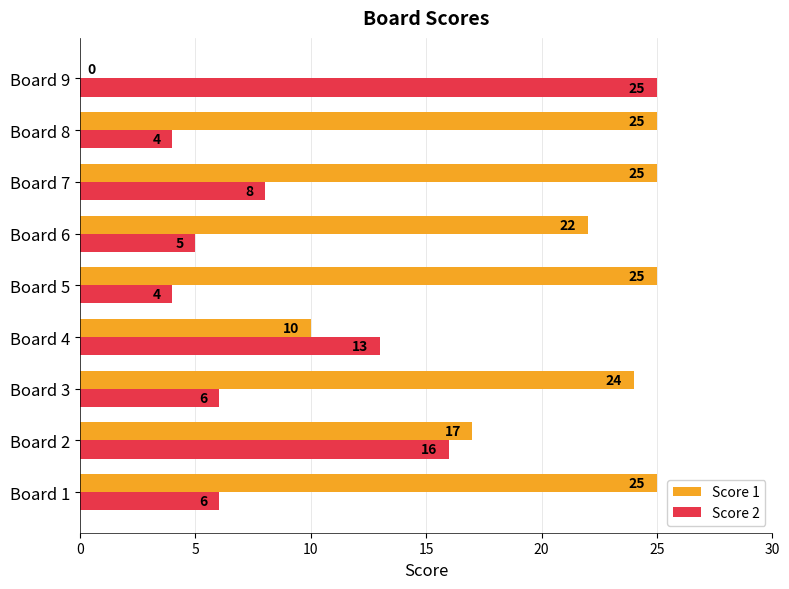

True or false: Score 2 has a value of 21 at Board 2.

False